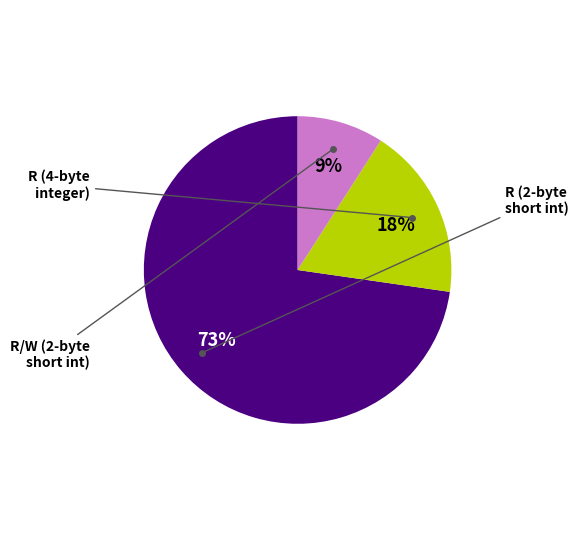

To the nearest percent, what is the difference between the largest and smallest slice percentages?

64%